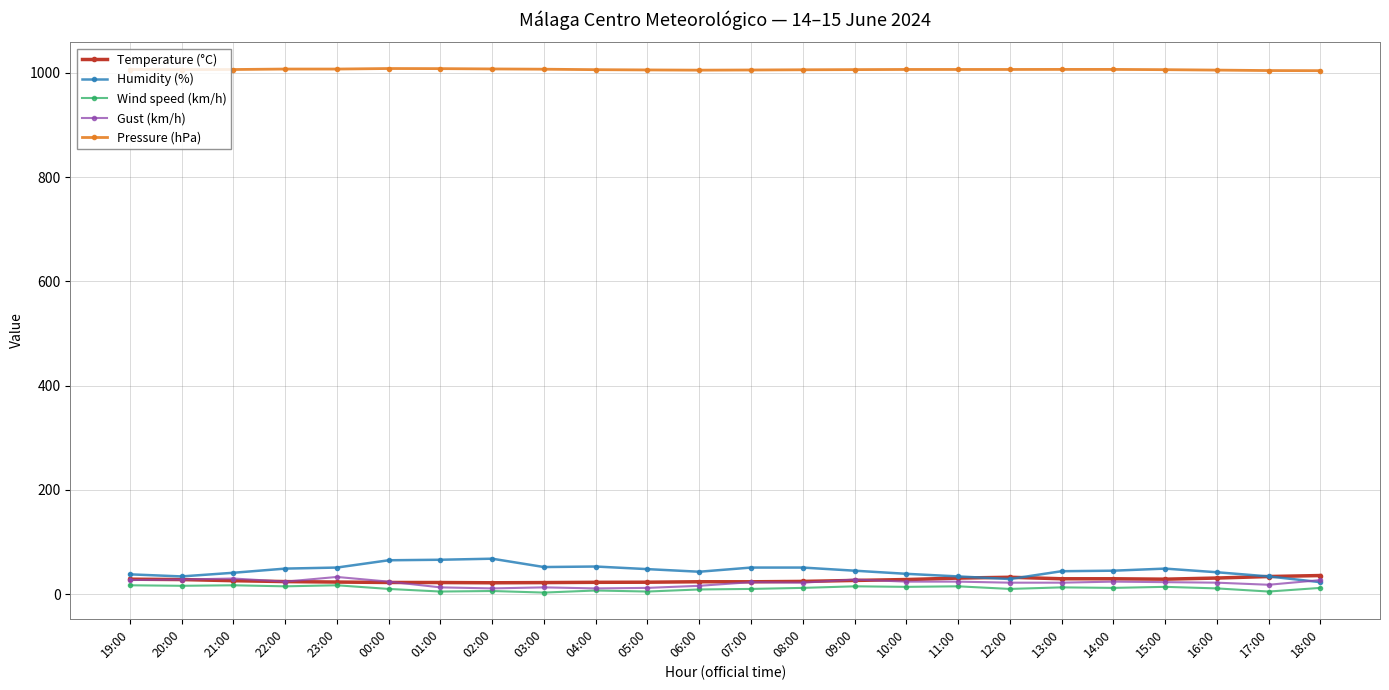

What is the approximate value of Gust (km/h) at 10:00?

24.0